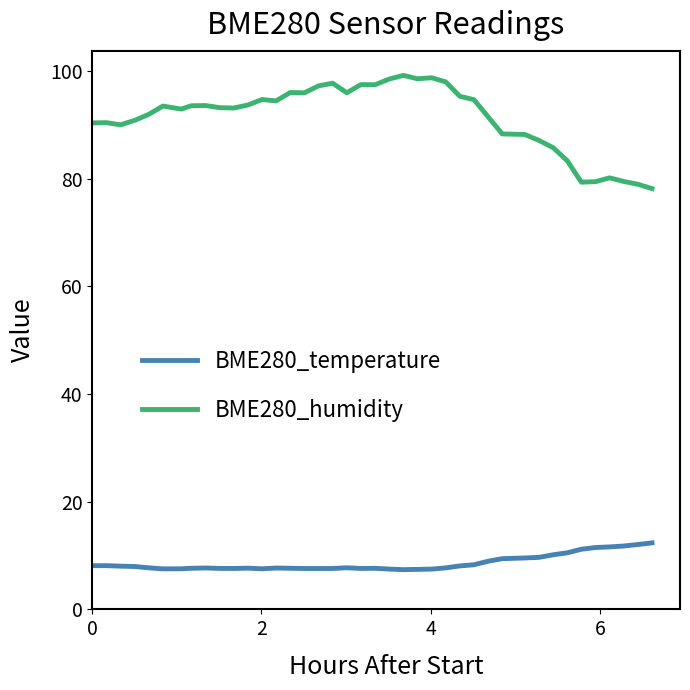

True or false: BME280_humidity and BME280_temperature cross at least once.

False